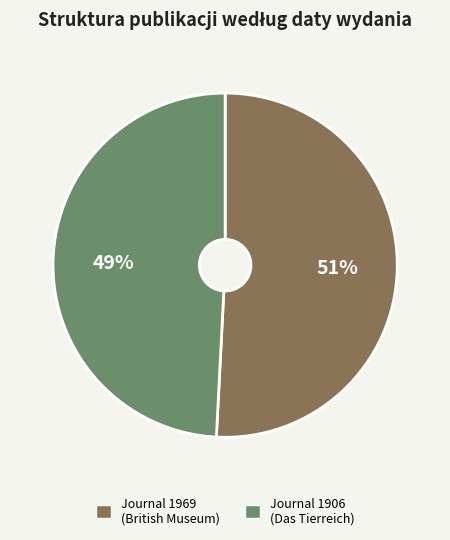

Between Journal 1969 (British Museum) and Journal 1906 (Das Tierreich), which is larger?

Journal 1969 (British Museum)